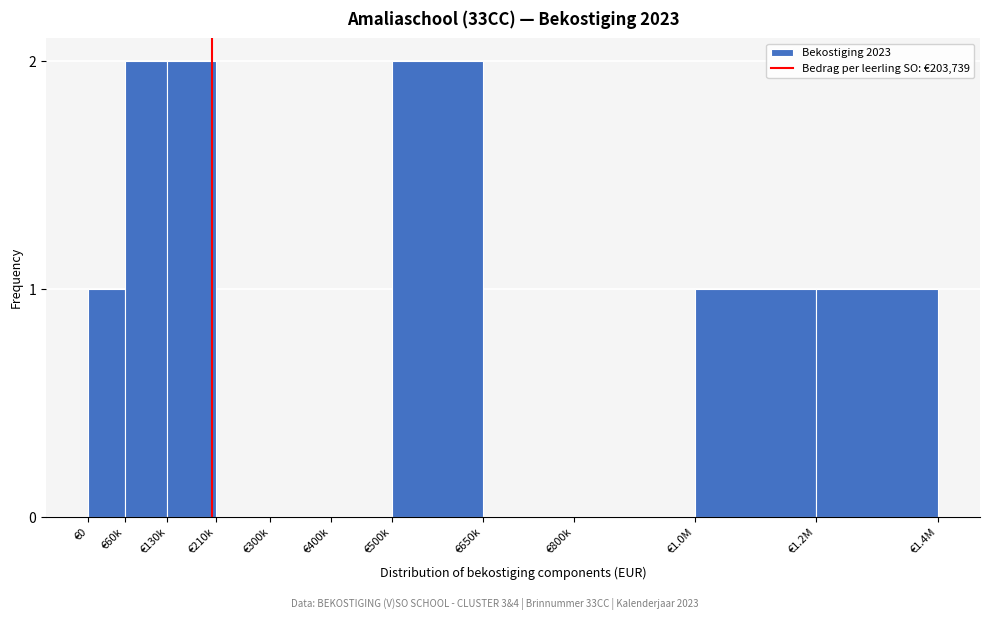

Reading right to left, list all the values displayed in this chart.

€1.2M=1	€1.0M=1	€800k=0	€650k=0	€500k=2	€400k=0	€300k=0	€210k=0	€130k=2	€60k=2	€0=1